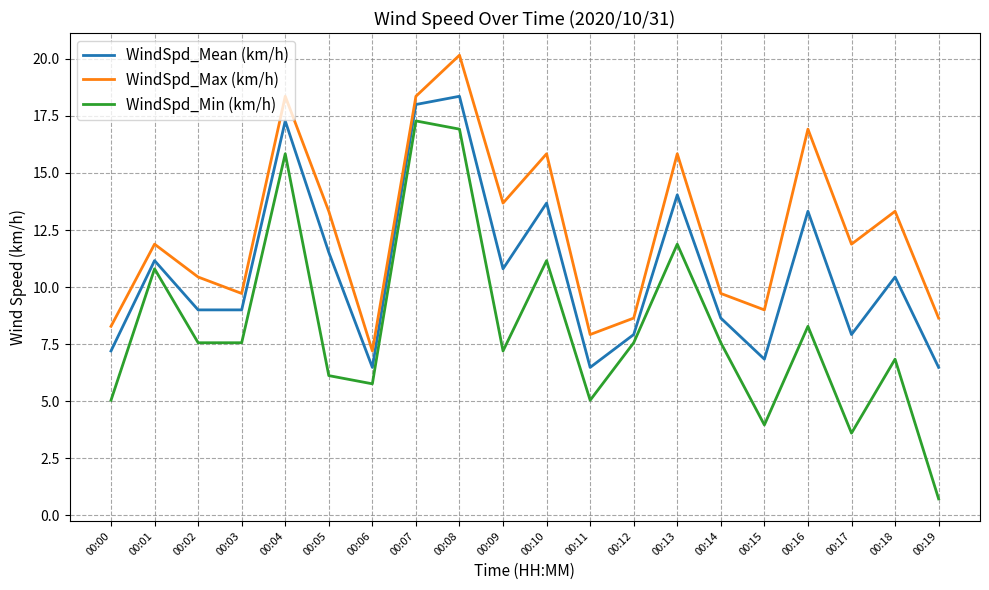

Reading left to right, transcribe all the data shown in this chart.

WindSpd_Mean (km/h): 7.2	11.2	9.0	9.0	17.3	11.5	6.5	18.0	18.4	10.8	13.7	6.5	7.9	14.0	8.6	6.8	13.3	7.9	10.4	6.5
WindSpd_Max (km/h): 8.3	11.9	10.4	9.7	18.4	13.3	7.2	18.4	20.2	13.7	15.8	7.9	8.6	15.8	9.7	9.0	16.9	11.9	13.3	8.6
WindSpd_Min (km/h): 5.0	10.8	7.6	7.6	15.8	6.1	5.8	17.3	16.9	7.2	11.2	5.0	7.6	11.9	7.6	4.0	8.3	3.6	6.8	0.7